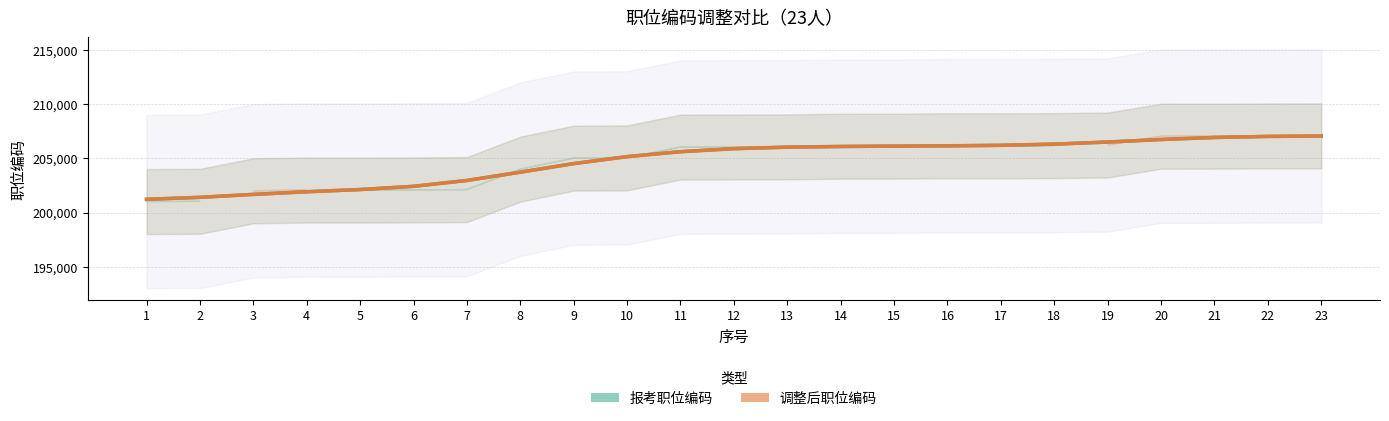

What are all the series names shown in the legend?

报考职位编码, 调整后职位编码